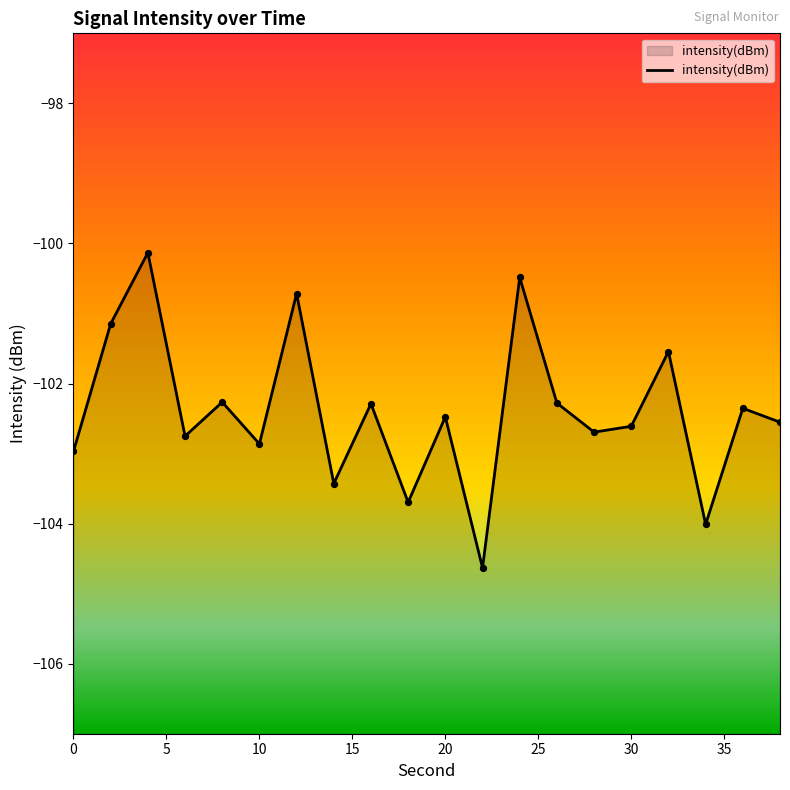

Which has a higher value, 36 or 2?

2